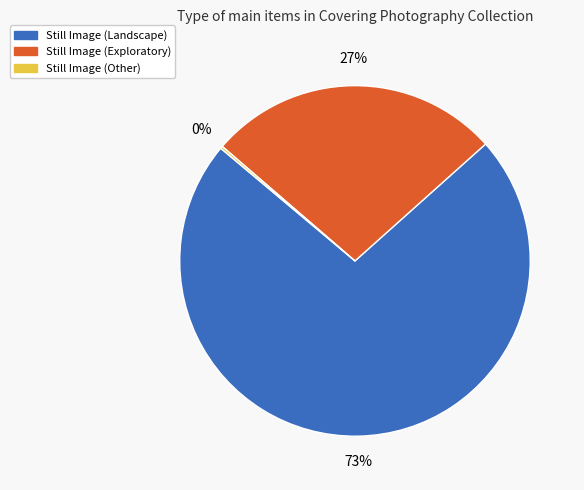

To the nearest percent, what is the difference between the largest and smallest slice percentages?

73%